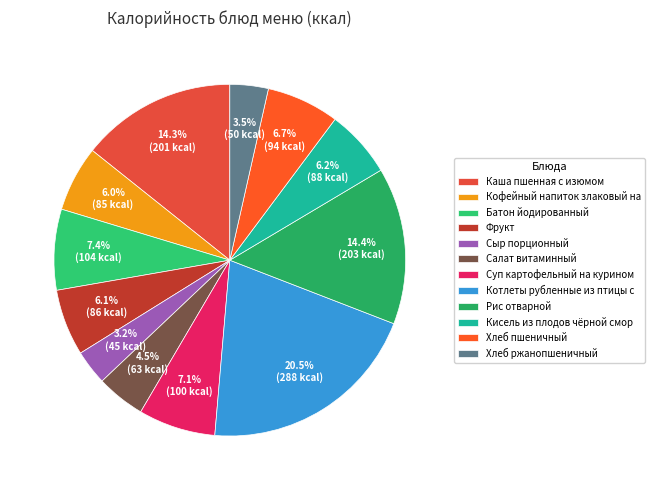

What is the largest slice in the pie chart?

Котлеты рубленные из птицы с